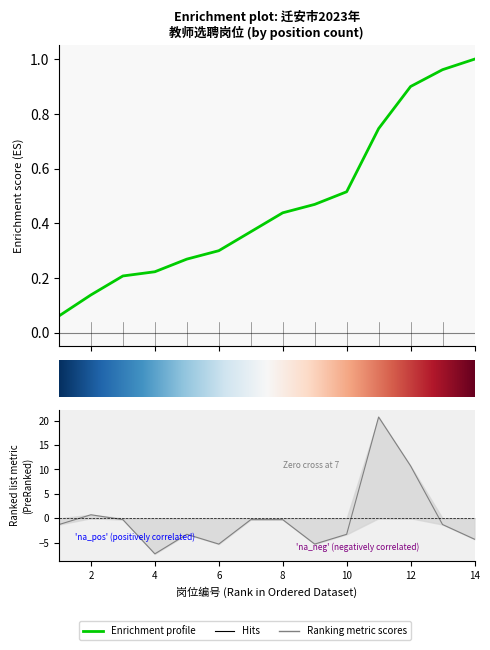

True or false: the data shows 1.3 at 2.

False